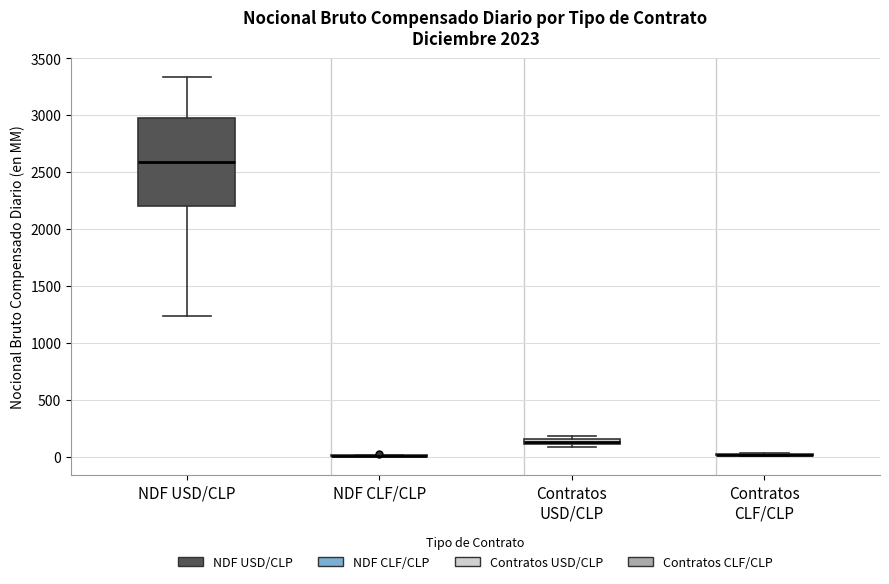

Comparing the boxes themselves (not the whiskers), which one is the tallest?

NDF USD/CLP